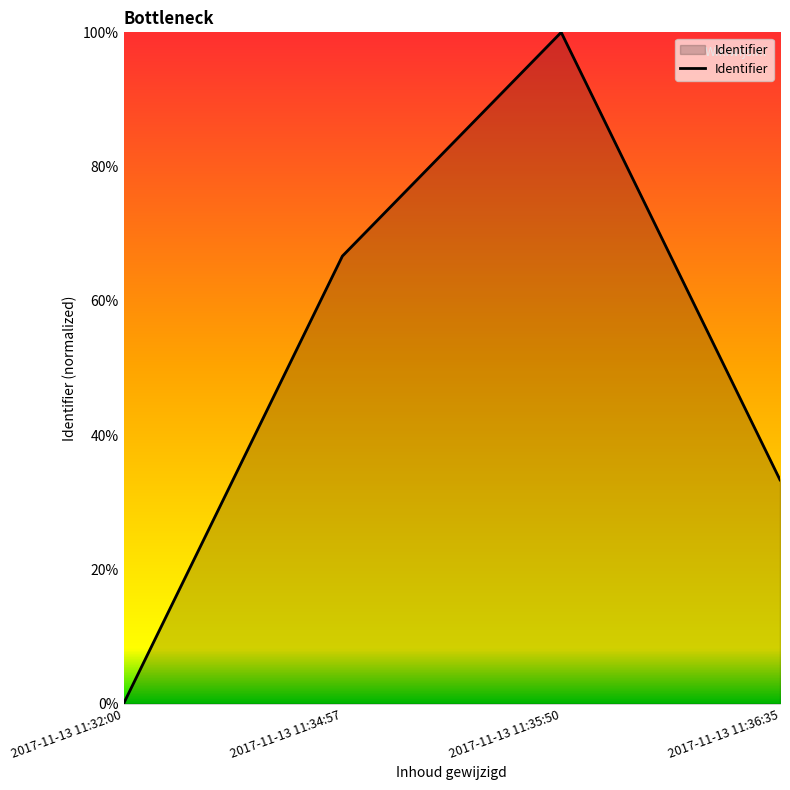

How many interior local peaks (higher than both neighbors) does the data have?

1